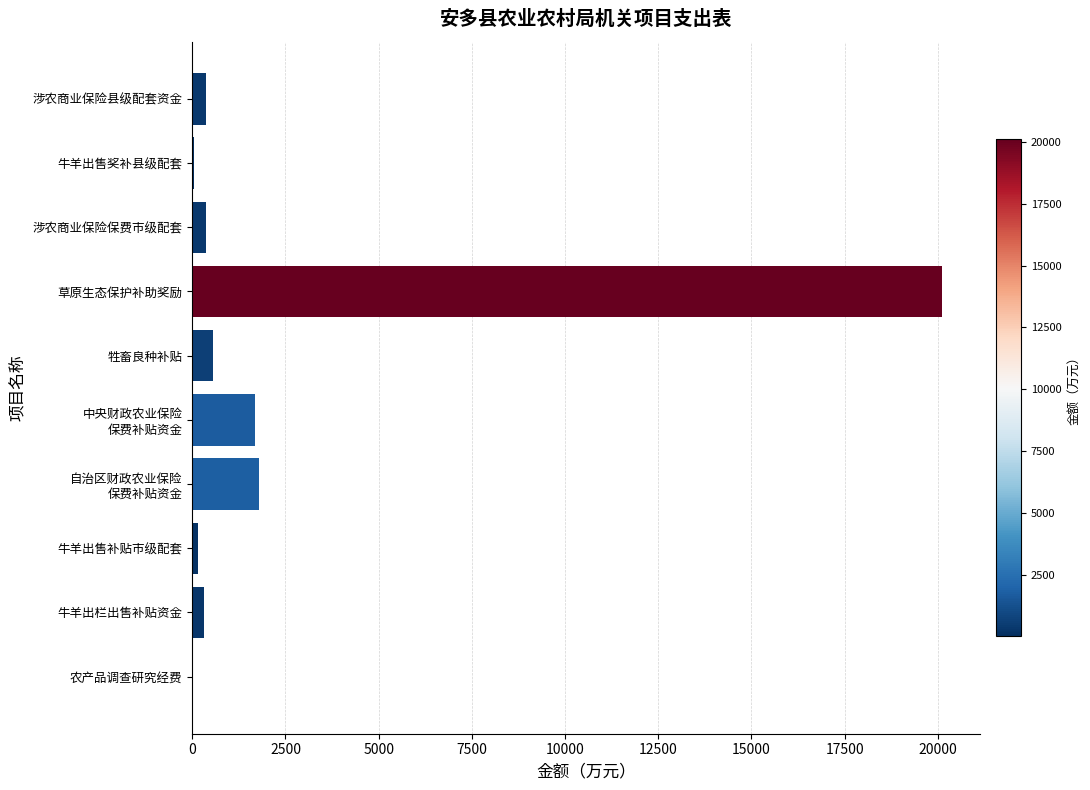

The value at 牲畜良种补贴 is 560.0. True or false?

True